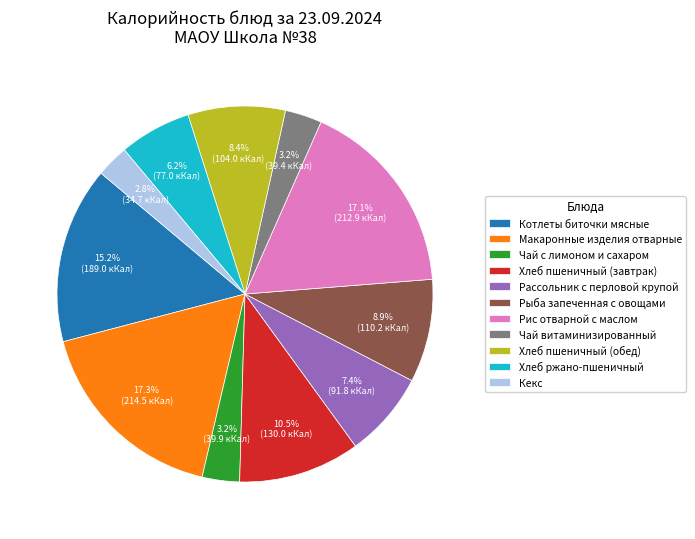

To the nearest percent, what portion does Котлеты биточки мясные represent?

15%